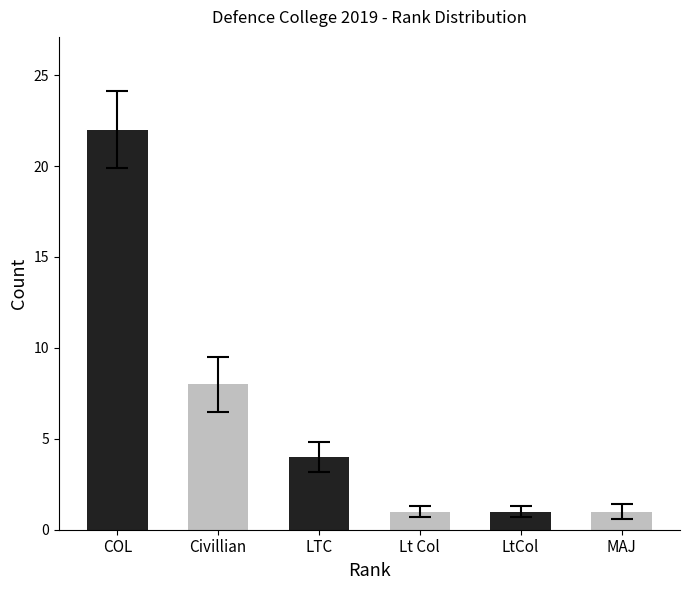

At which label is the value closest to 11?

Civillian